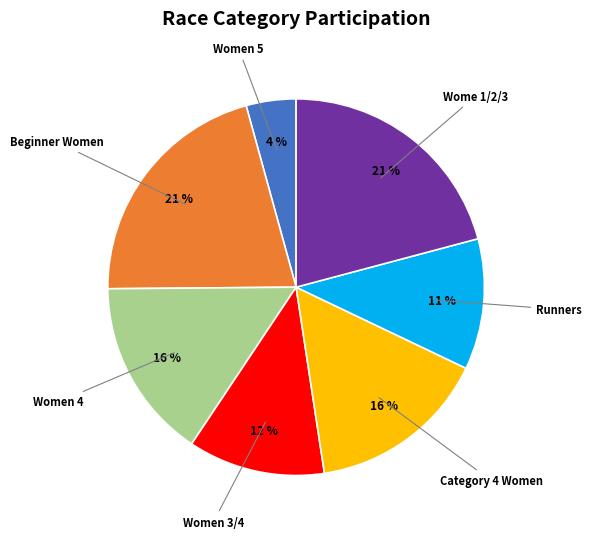

The Runners slice represents 11% of the pie. True or false?

True